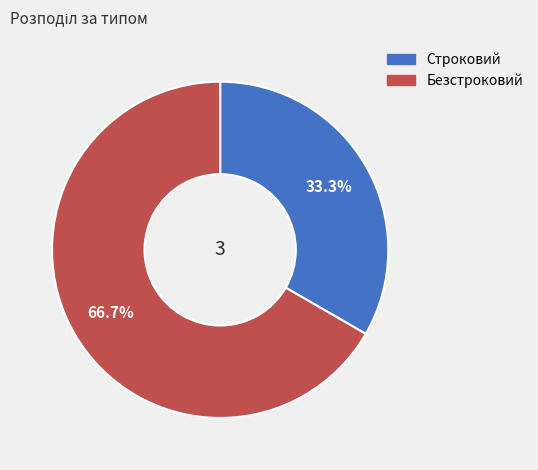

To the nearest percent, what is the average slice percentage?

50%